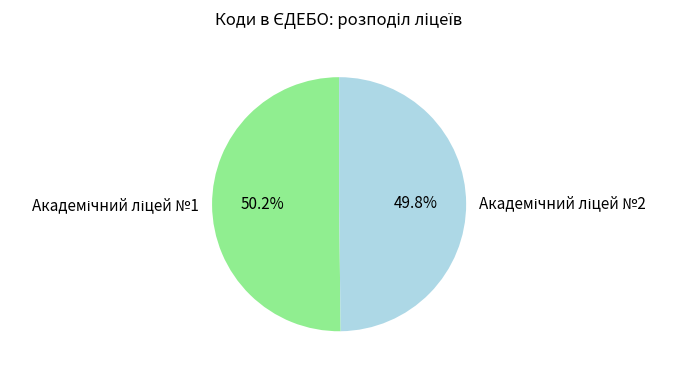

Does any single category account for the majority?

Yes